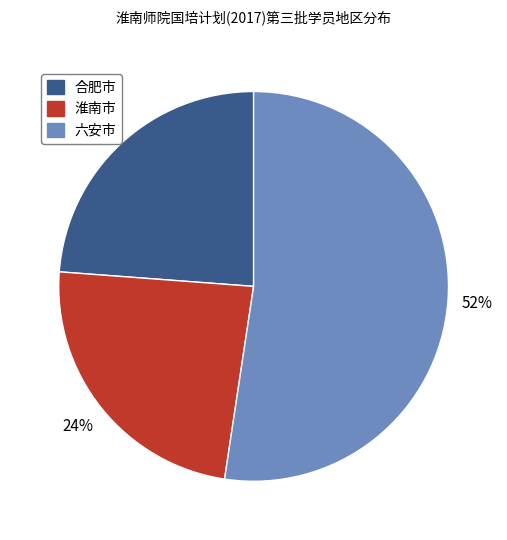

Is it true that 合肥市 is 14% of the pie?

False